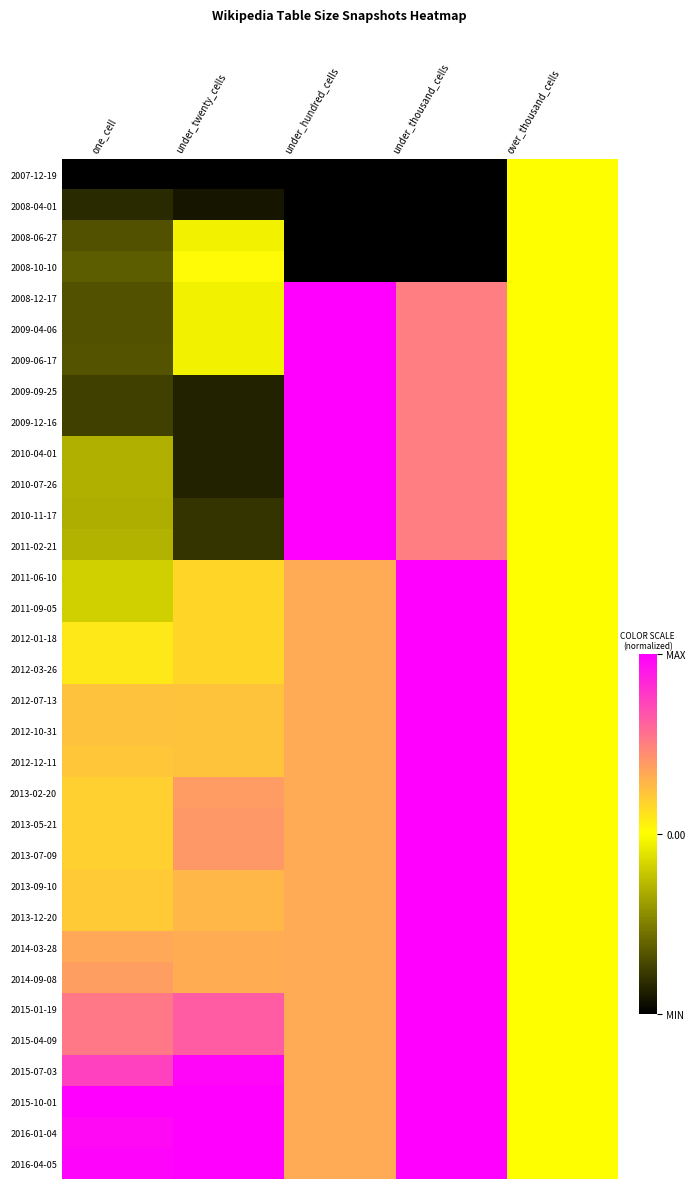

Reading right to left, what are all the values shown in this chart?

2007-12-19: over_thousand_cells=0.5	under_thousand_cells=0.0	under_hundred_cells=0.0	under_twenty_cells=0.0	one_cell=0.0
2008-04-01: over_thousand_cells=0.5	under_thousand_cells=0.0	under_hundred_cells=0.0	under_twenty_cells=0.0	one_cell=0.1
2008-06-27: over_thousand_cells=0.5	under_thousand_cells=0.0	under_hundred_cells=0.0	under_twenty_cells=0.5	one_cell=0.2
2008-10-10: over_thousand_cells=0.5	under_thousand_cells=0.0	under_hundred_cells=0.0	under_twenty_cells=0.5	one_cell=0.2
2008-12-17: over_thousand_cells=0.5	under_thousand_cells=0.8	under_hundred_cells=1.0	under_twenty_cells=0.5	one_cell=0.2
2009-04-06: over_thousand_cells=0.5	under_thousand_cells=0.8	under_hundred_cells=1.0	under_twenty_cells=0.5	one_cell=0.2
2009-06-17: over_thousand_cells=0.5	under_thousand_cells=0.8	under_hundred_cells=1.0	under_twenty_cells=0.5	one_cell=0.2
2009-09-25: over_thousand_cells=0.5	under_thousand_cells=0.8	under_hundred_cells=1.0	under_twenty_cells=0.1	one_cell=0.1
2009-12-16: over_thousand_cells=0.5	under_thousand_cells=0.8	under_hundred_cells=1.0	under_twenty_cells=0.1	one_cell=0.1
2010-04-01: over_thousand_cells=0.5	under_thousand_cells=0.8	under_hundred_cells=1.0	under_twenty_cells=0.1	one_cell=0.3
2010-07-26: over_thousand_cells=0.5	under_thousand_cells=0.8	under_hundred_cells=1.0	under_twenty_cells=0.1	one_cell=0.3
2010-11-17: over_thousand_cells=0.5	under_thousand_cells=0.8	under_hundred_cells=1.0	under_twenty_cells=0.1	one_cell=0.3
2011-02-21: over_thousand_cells=0.5	under_thousand_cells=0.8	under_hundred_cells=1.0	under_twenty_cells=0.1	one_cell=0.4
2011-06-10: over_thousand_cells=0.5	under_thousand_cells=1.0	under_hundred_cells=0.7	under_twenty_cells=0.6	one_cell=0.4
2011-09-05: over_thousand_cells=0.5	under_thousand_cells=1.0	under_hundred_cells=0.7	under_twenty_cells=0.6	one_cell=0.4
2012-01-18: over_thousand_cells=0.5	under_thousand_cells=1.0	under_hundred_cells=0.7	under_twenty_cells=0.6	one_cell=0.5
2012-03-26: over_thousand_cells=0.5	under_thousand_cells=1.0	under_hundred_cells=0.7	under_twenty_cells=0.6	one_cell=0.5
2012-07-13: over_thousand_cells=0.5	under_thousand_cells=1.0	under_hundred_cells=0.7	under_twenty_cells=0.6	one_cell=0.6
2012-10-31: over_thousand_cells=0.5	under_thousand_cells=1.0	under_hundred_cells=0.7	under_twenty_cells=0.6	one_cell=0.6
2012-12-11: over_thousand_cells=0.5	under_thousand_cells=1.0	under_hundred_cells=0.7	under_twenty_cells=0.6	one_cell=0.6
2013-02-20: over_thousand_cells=0.5	under_thousand_cells=1.0	under_hundred_cells=0.7	under_twenty_cells=0.7	one_cell=0.6
2013-05-21: over_thousand_cells=0.5	under_thousand_cells=1.0	under_hundred_cells=0.7	under_twenty_cells=0.7	one_cell=0.6
2013-07-09: over_thousand_cells=0.5	under_thousand_cells=1.0	under_hundred_cells=0.7	under_twenty_cells=0.7	one_cell=0.6
2013-09-10: over_thousand_cells=0.5	under_thousand_cells=1.0	under_hundred_cells=0.7	under_twenty_cells=0.6	one_cell=0.6
2013-12-20: over_thousand_cells=0.5	under_thousand_cells=1.0	under_hundred_cells=0.7	under_twenty_cells=0.6	one_cell=0.6
2014-03-28: over_thousand_cells=0.5	under_thousand_cells=1.0	under_hundred_cells=0.7	under_twenty_cells=0.7	one_cell=0.7
2014-09-08: over_thousand_cells=0.5	under_thousand_cells=1.0	under_hundred_cells=0.7	under_twenty_cells=0.7	one_cell=0.7
2015-01-19: over_thousand_cells=0.5	under_thousand_cells=1.0	under_hundred_cells=0.7	under_twenty_cells=0.8	one_cell=0.8
2015-04-09: over_thousand_cells=0.5	under_thousand_cells=1.0	under_hundred_cells=0.7	under_twenty_cells=0.8	one_cell=0.8
2015-07-03: over_thousand_cells=0.5	under_thousand_cells=1.0	under_hundred_cells=0.7	under_twenty_cells=1.0	one_cell=0.9
2015-10-01: over_thousand_cells=0.5	under_thousand_cells=1.0	under_hundred_cells=0.7	under_twenty_cells=1.0	one_cell=1.0
2016-01-04: over_thousand_cells=0.5	under_thousand_cells=1.0	under_hundred_cells=0.7	under_twenty_cells=1.0	one_cell=1.0
2016-04-05: over_thousand_cells=0.5	under_thousand_cells=1.0	under_hundred_cells=0.7	under_twenty_cells=1.0	one_cell=1.0